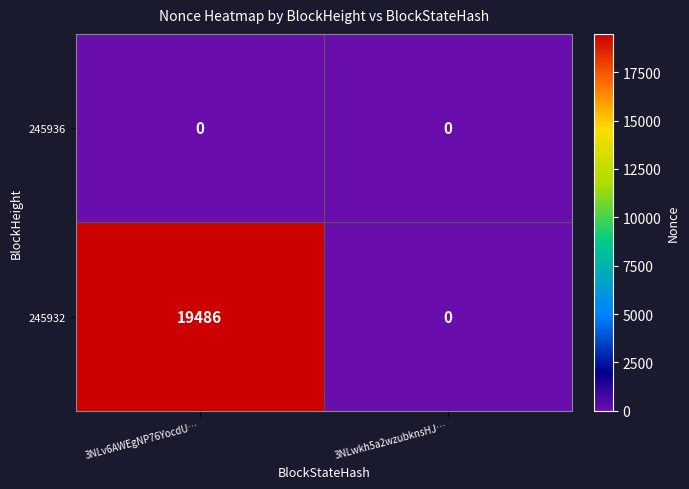

Count the number of categories in the chart.

2